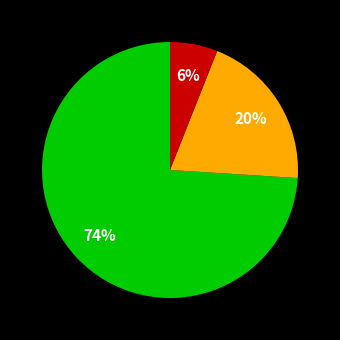

To the nearest percent, what is the difference between the largest and smallest slice percentages?

68%